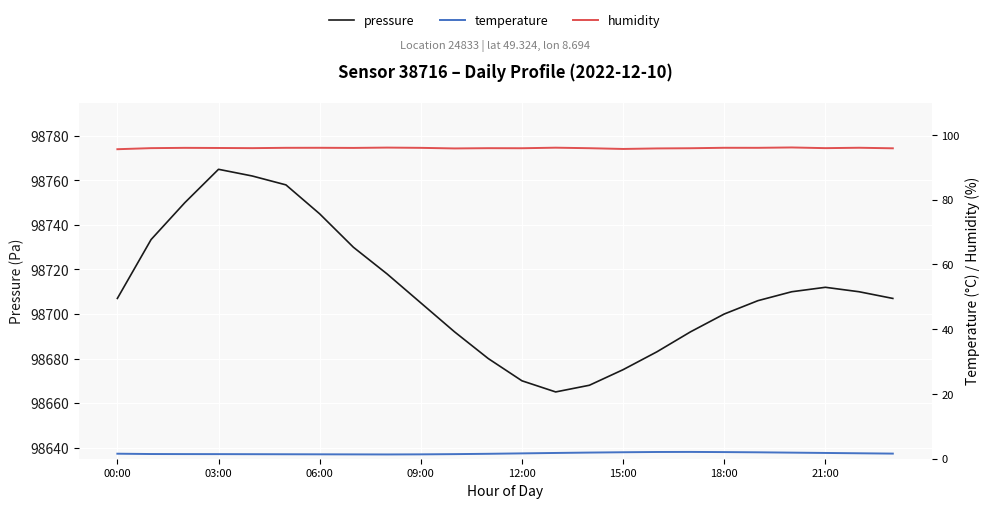

Which series has the largest range (max minus min)?

pressure